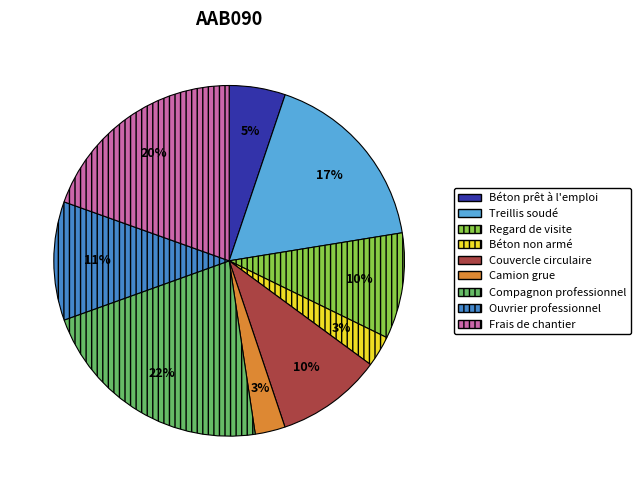

To the nearest percent, what is the difference between the largest and smallest slice percentages?

19%